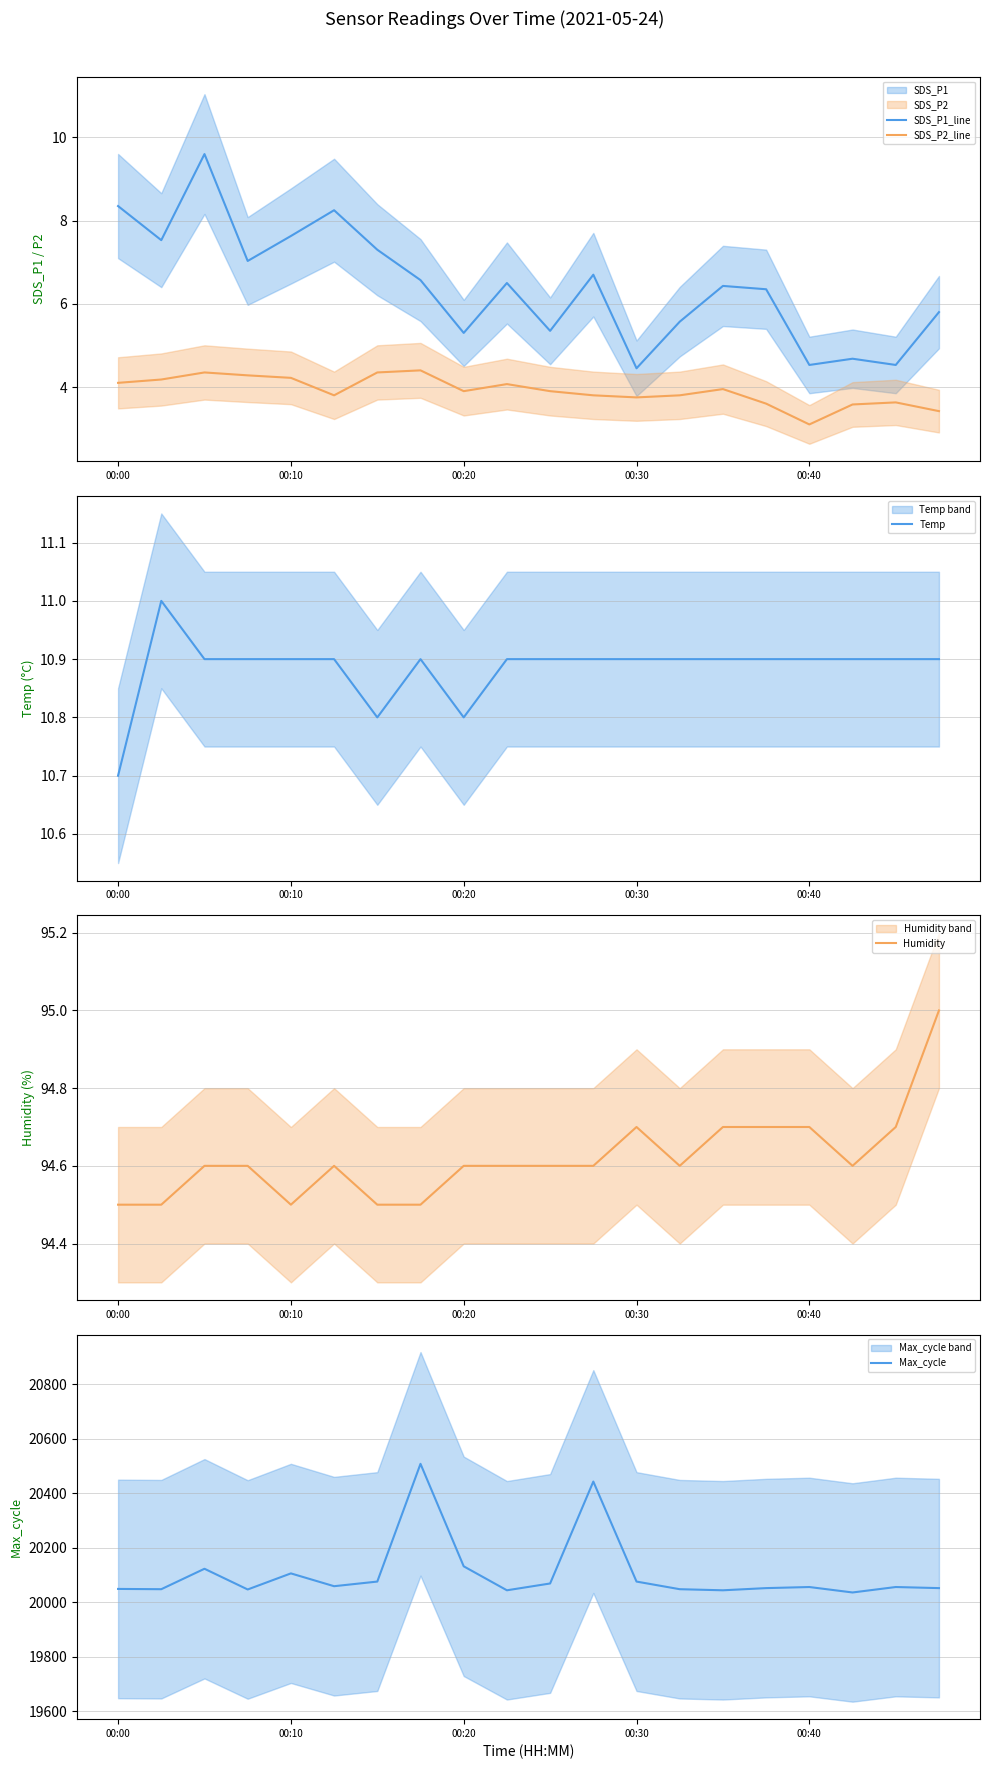

Where is the first local minimum for Temp?

6